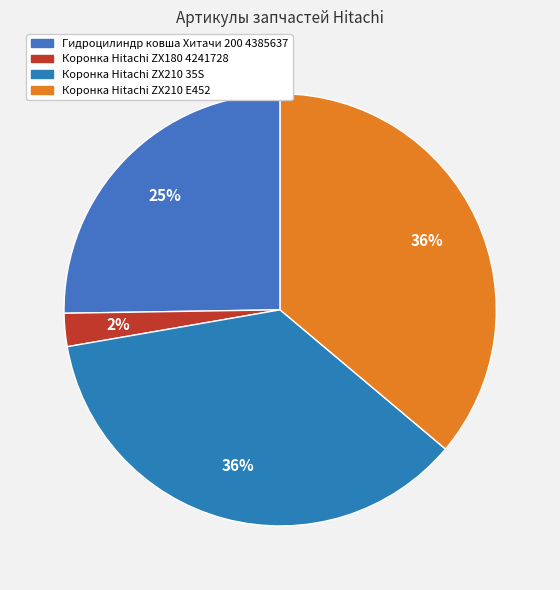

Is there any slice that represents more than half of the pie?

No